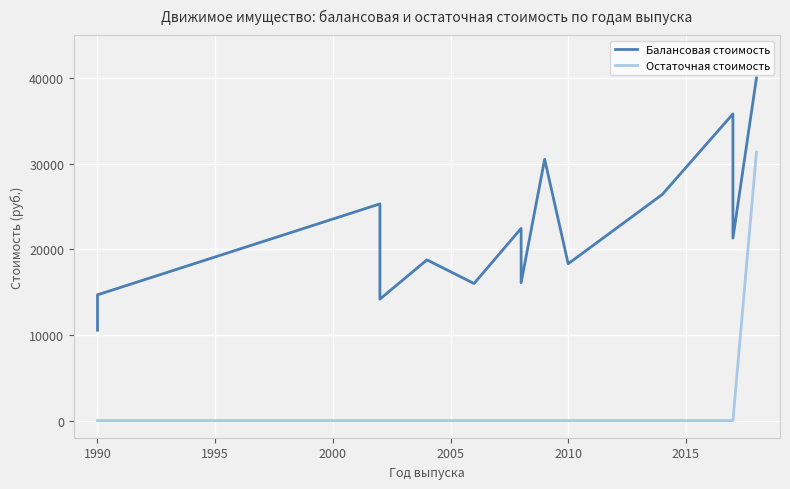

Which series has the widest spread of values?

Остаточная стоимость